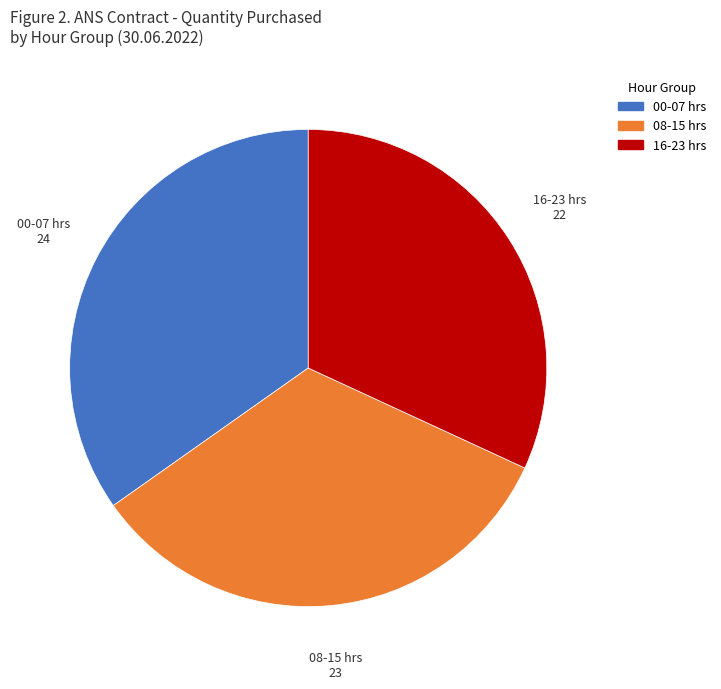

Is there a majority slice in this chart?

No